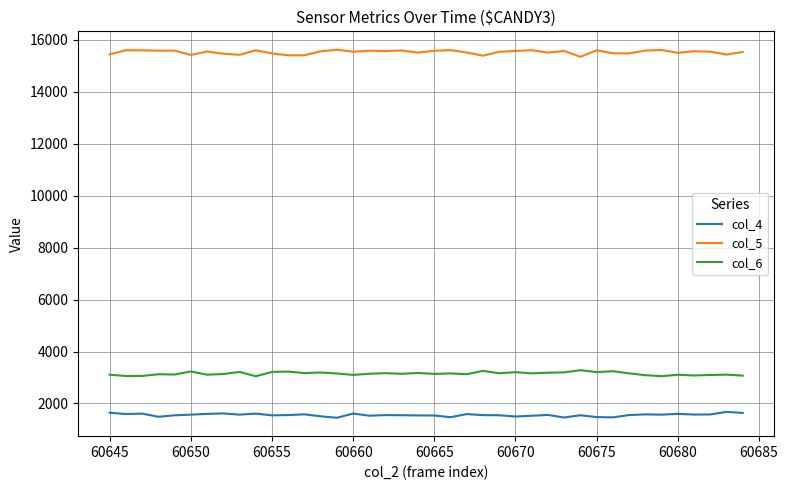

Rank the series by their maximum value, from highest to lowest.

col_5, col_6, col_4